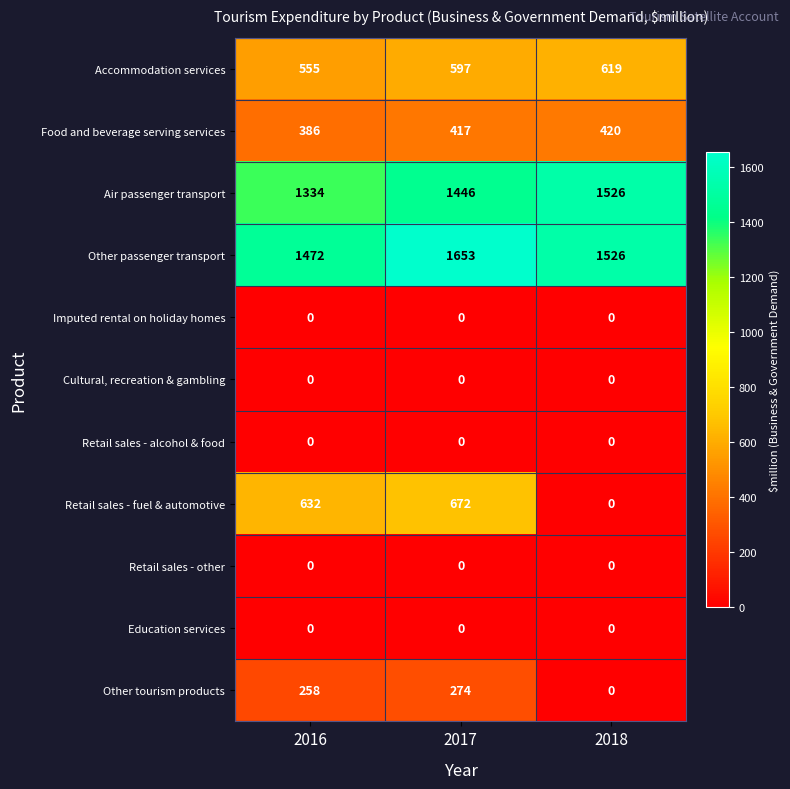

Which series changed the most between 2017 and 2018?

Retail sales - fuel & automotive